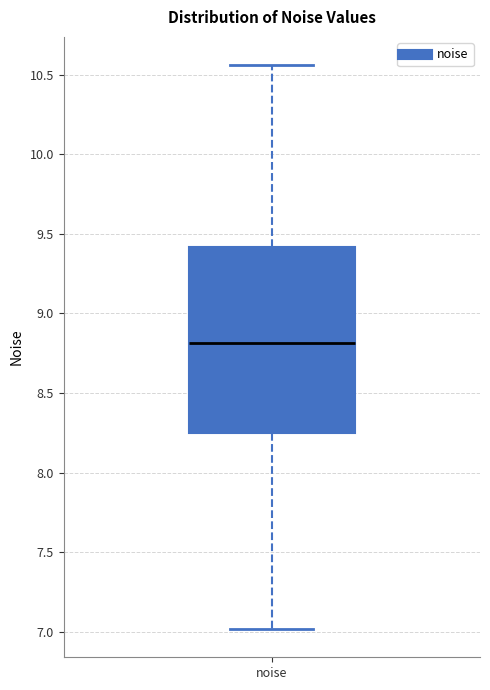

Transcribe this box plot: give where the median line is, the range the box spans, and where the two whiskers end, as read against the y-axis. The values are not printed on the chart, so give them approximately, as read against the axis.

median 8.80, box 8.25 to 9.40, whiskers 7.00 to 10.55